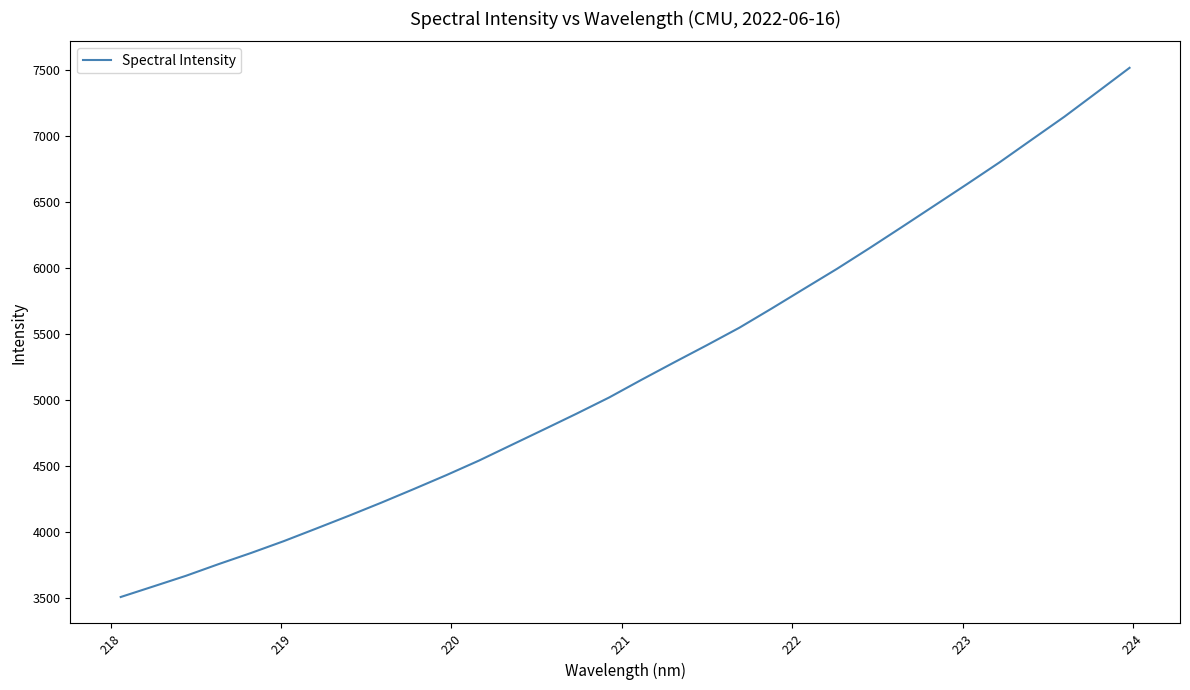

What is the difference between the maximum and minimum values?

4012.2